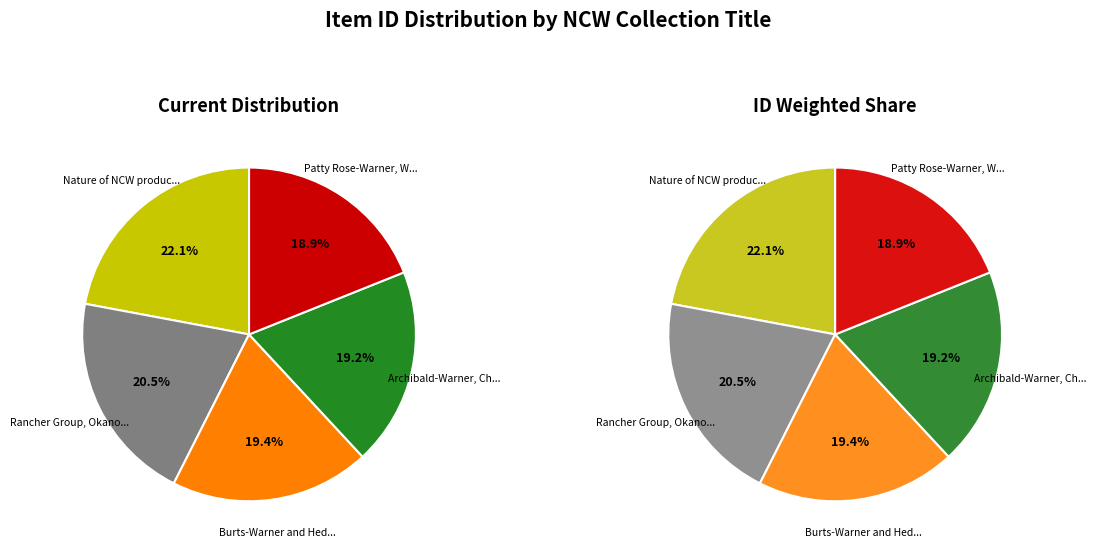

Which has a higher value, Patty Rose-Warner, Washington, 2010 or Rancher Group, Okanogan County, 2013?

Rancher Group, Okanogan County, 2013